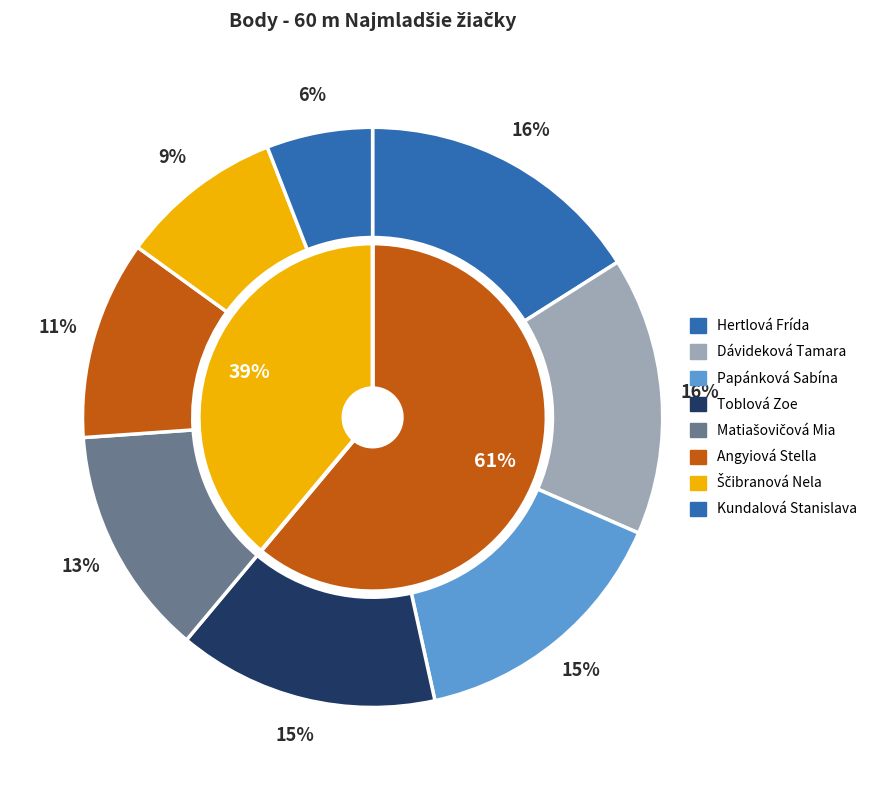

Does Angyiová Stella represent more than half of the total?

No